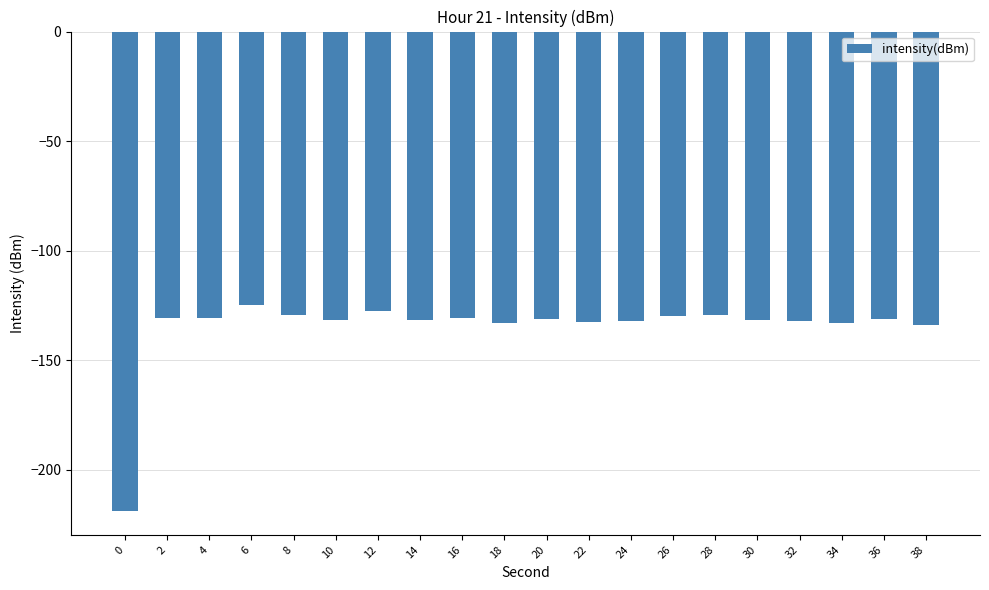

Does the chart contain stacked bars?

No